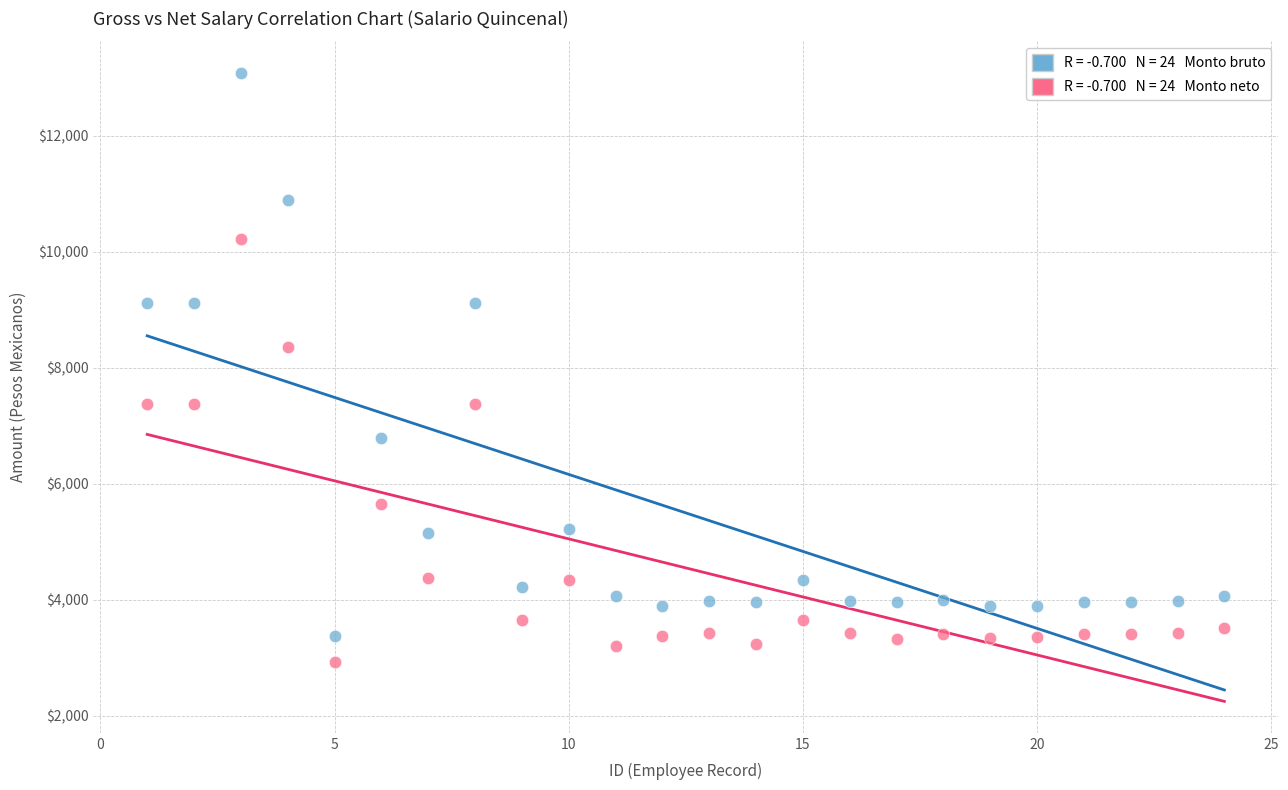

Across all data points, what is the range of X values (max minus min)?

23.0